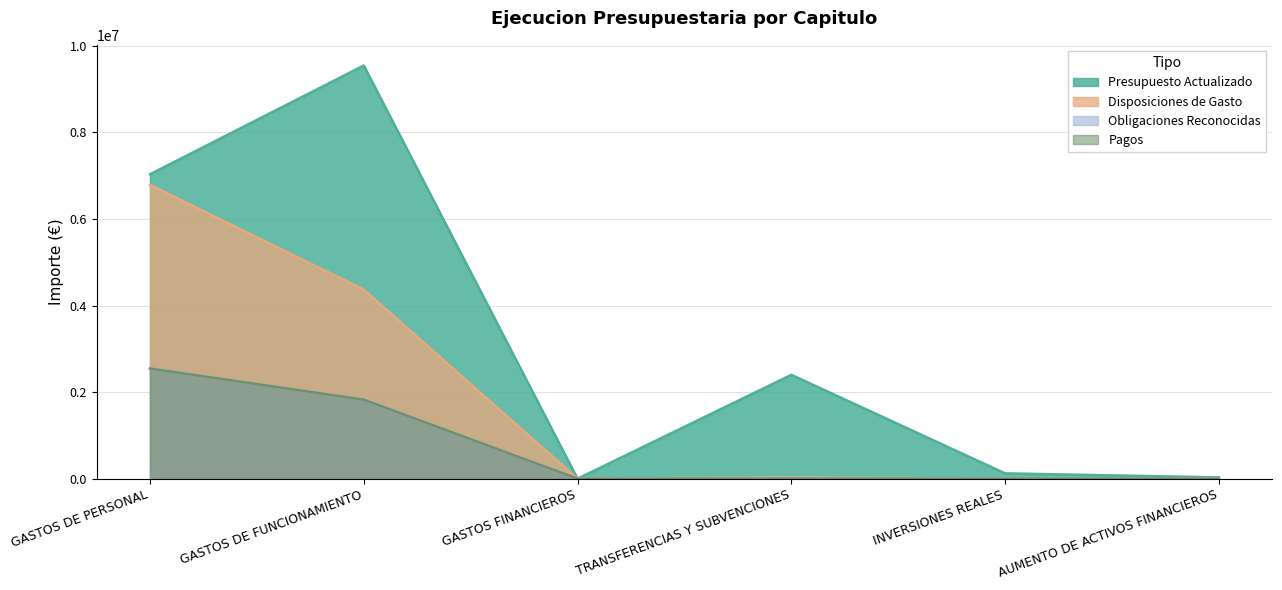

True or false: Presupuesto Actualizado and Pagos cross at least once.

False